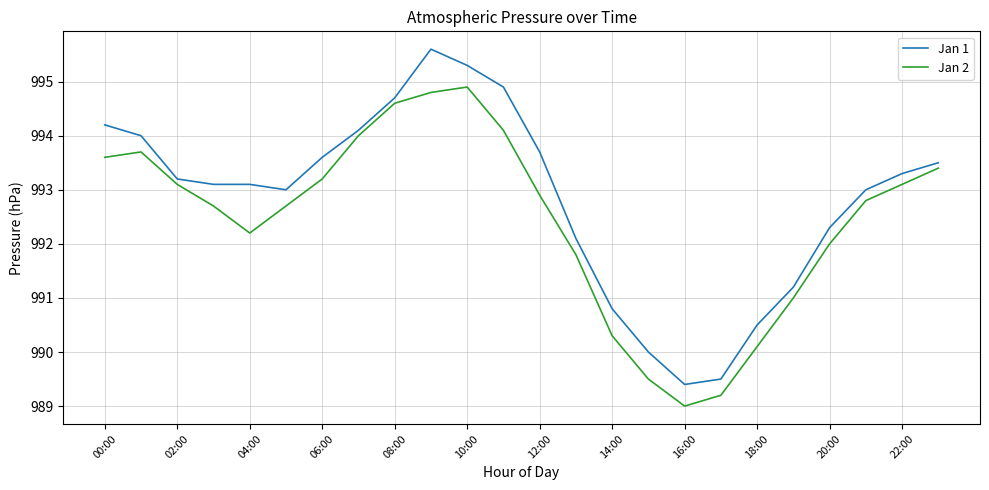

How many lines are shown in the chart?

2